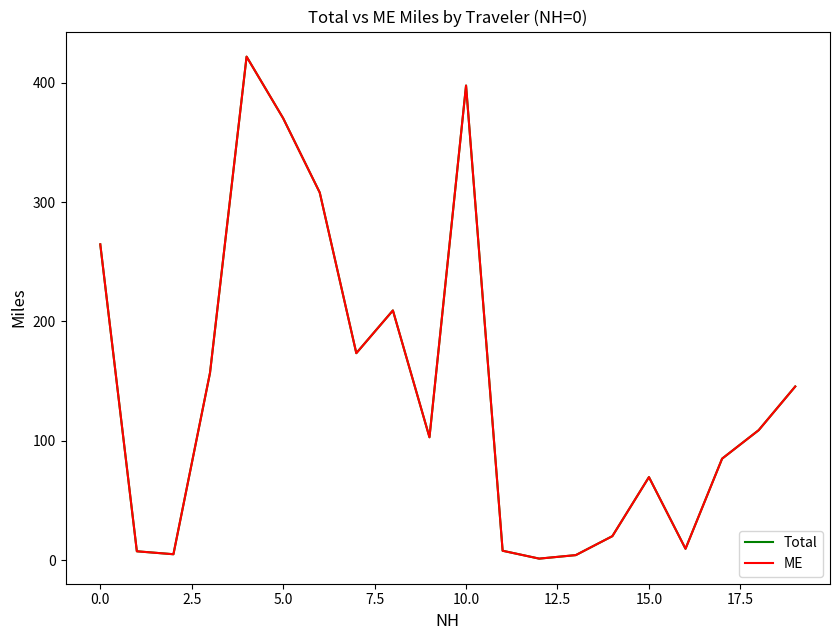

Is this an area chart (filled region under the line)?

No